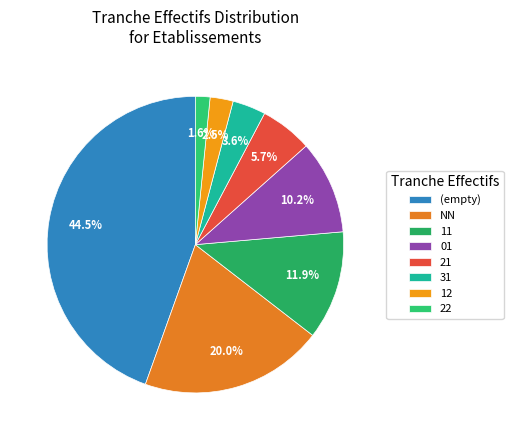

True or false: 31 accounts for 4% of the total.

True